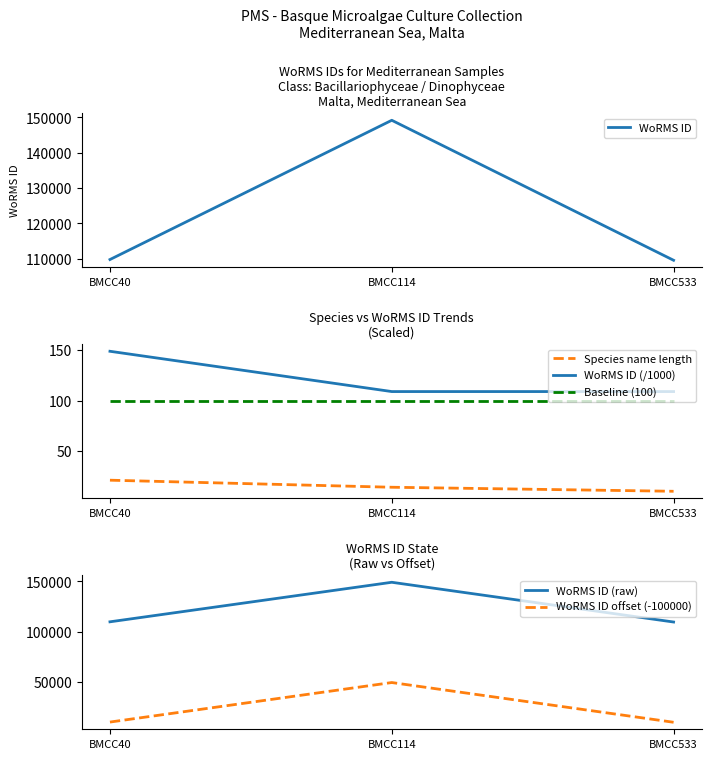

How many lines are shown in the chart?

6